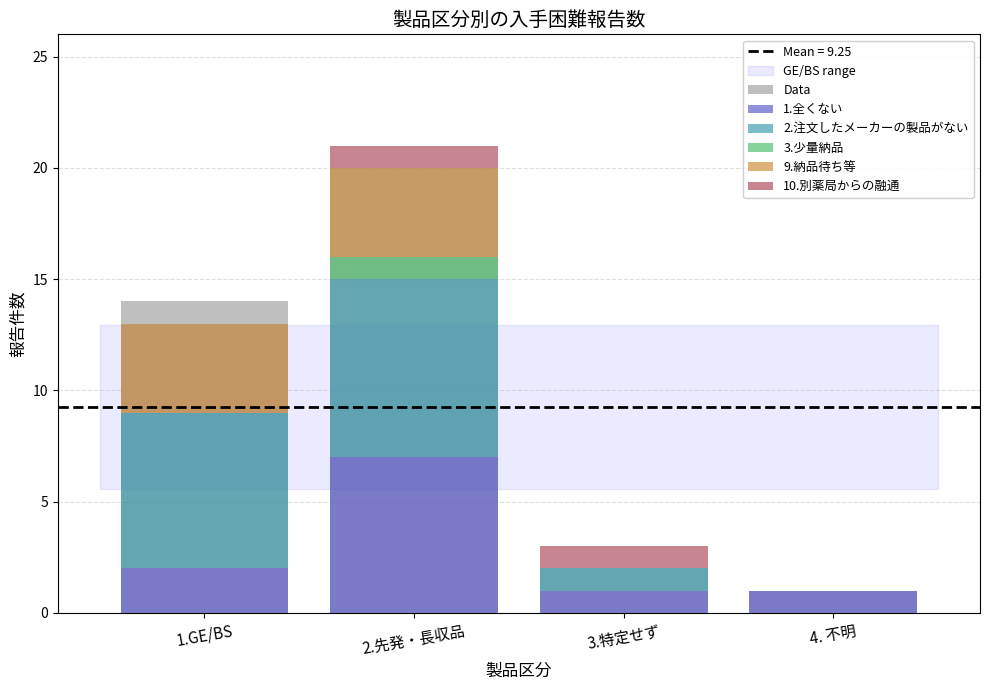

At 1.GE/BS, list the series in order from smallest to largest.

3.少量納品, 10.別薬局からの融通, 1.全くない, 9.納品待ち等, 2.注文したメーカーの製品がない, Data